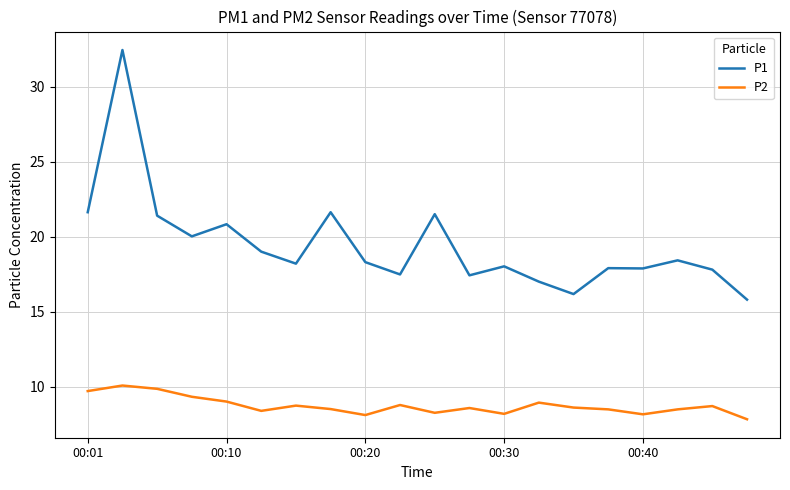

True or false: P1 and P2 cross at least once.

False